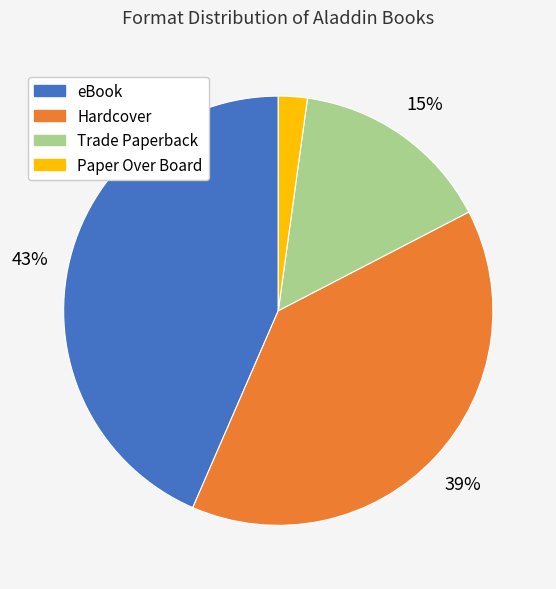

What is the smallest slice in the pie chart?

Paper Over Board